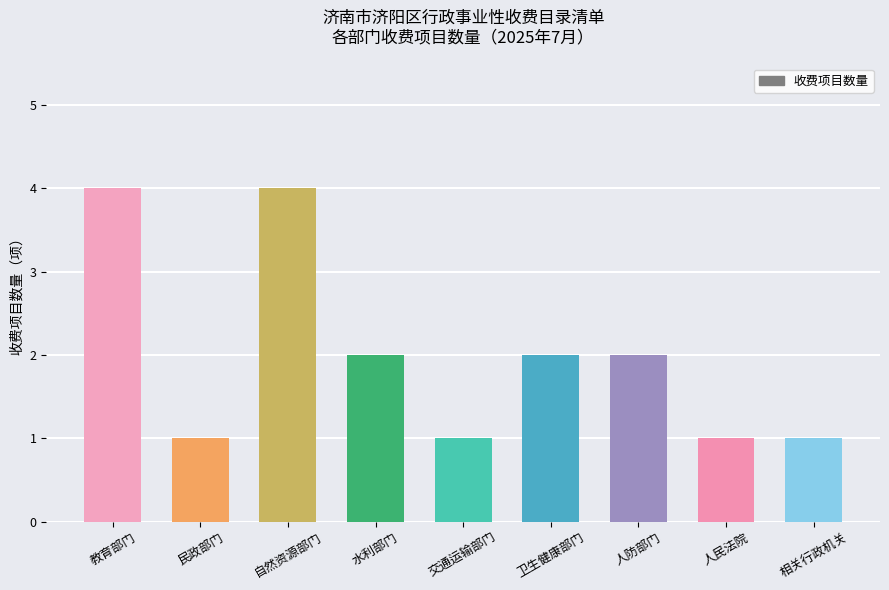

What is the difference between the maximum and second lowest values?

3